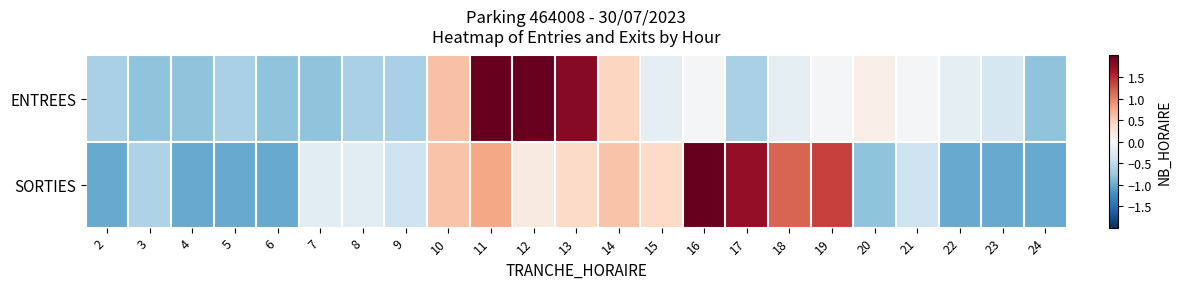

Reading left to right, transcribe all the data shown in this chart.

ENTREES: 2=-0.6	3=-0.8	4=-0.8	5=-0.6	6=-0.8	7=-0.8	8=-0.6	9=-0.6	10=0.6	11=2.3	12=2.9	13=1.8	14=0.4	15=-0.2	16=-0.0	17=-0.6	18=-0.2	19=-0.0	20=0.1	21=-0.0	22=-0.2	23=-0.3	24=-0.8
SORTIES: 2=-1.0	3=-0.6	4=-1.0	5=-1.0	6=-1.0	7=-0.2	8=-0.2	9=-0.4	10=0.6	11=0.8	12=0.2	13=0.4	14=0.6	15=0.4	16=2.6	17=1.8	18=1.2	19=1.4	20=-0.8	21=-0.4	22=-1.0	23=-1.0	24=-1.0